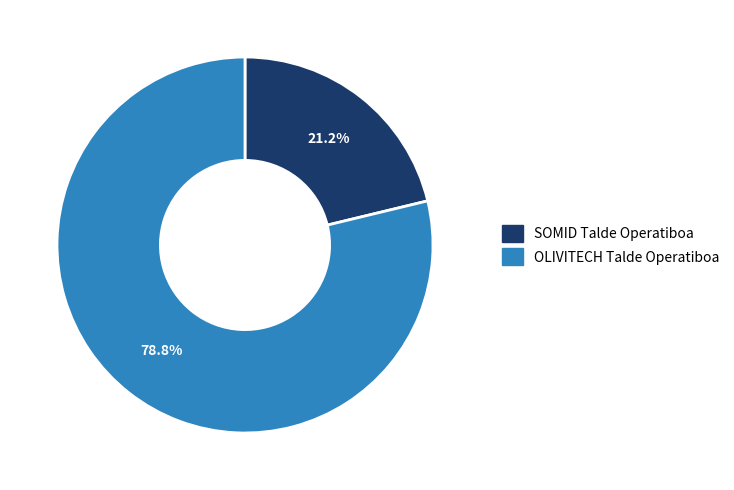

To the nearest percent, what percentage of the pie is OLIVITECH Talde Operatiboa?

79%